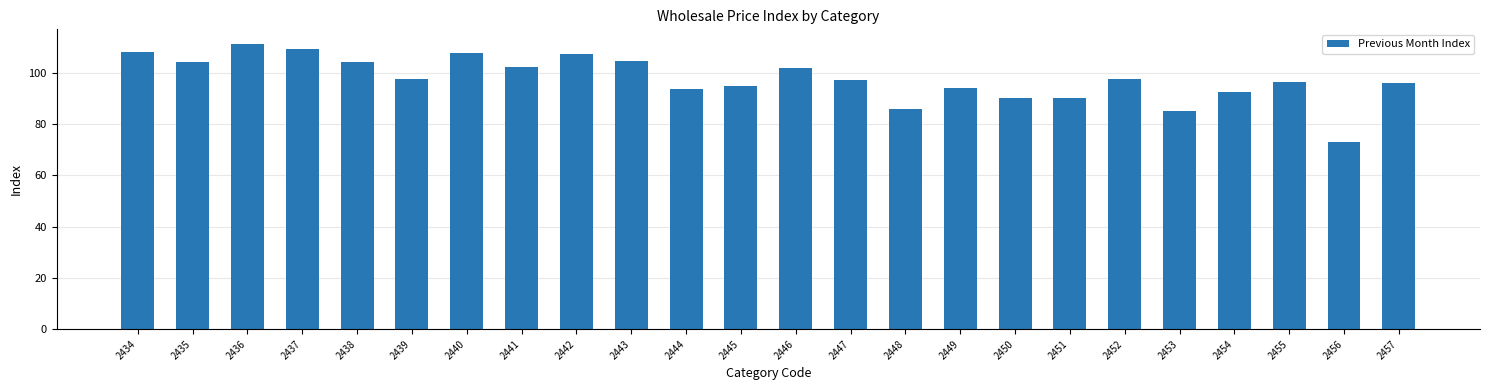

Read the value at 2437.

109.1